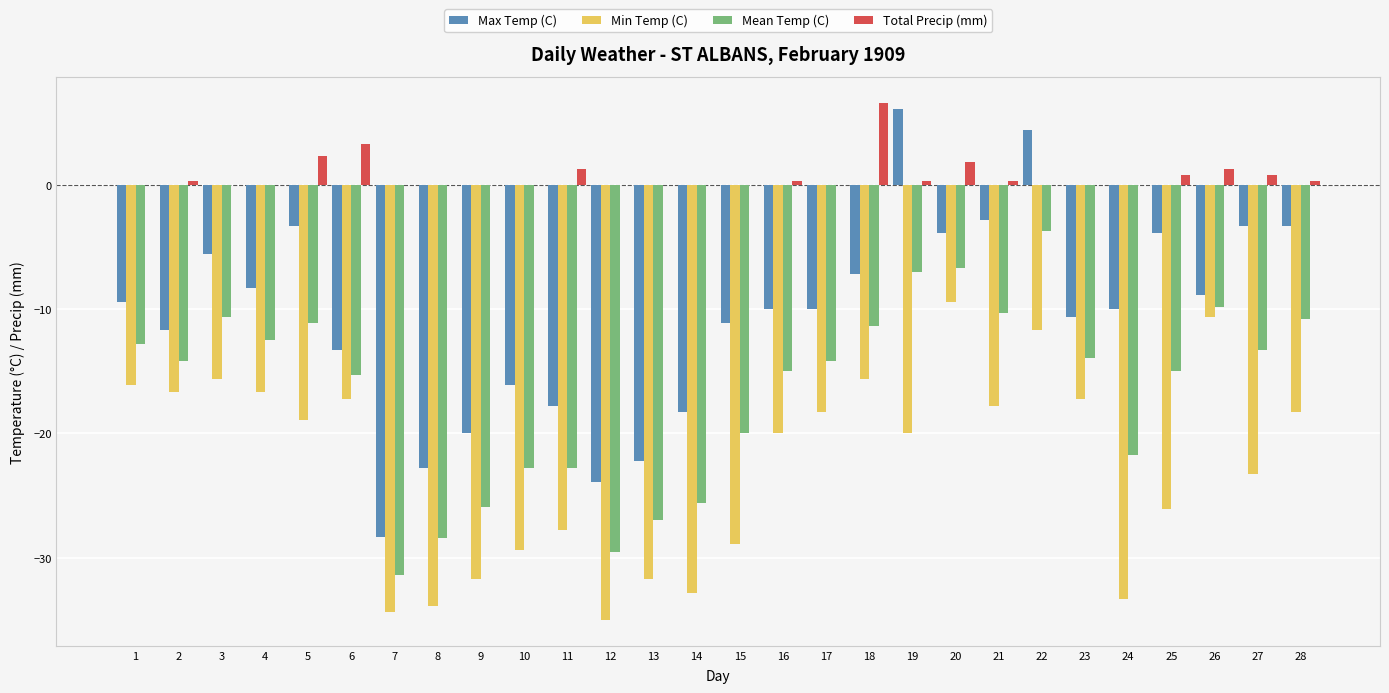

Which category has the highest value in the Max Temp (C) series?

19